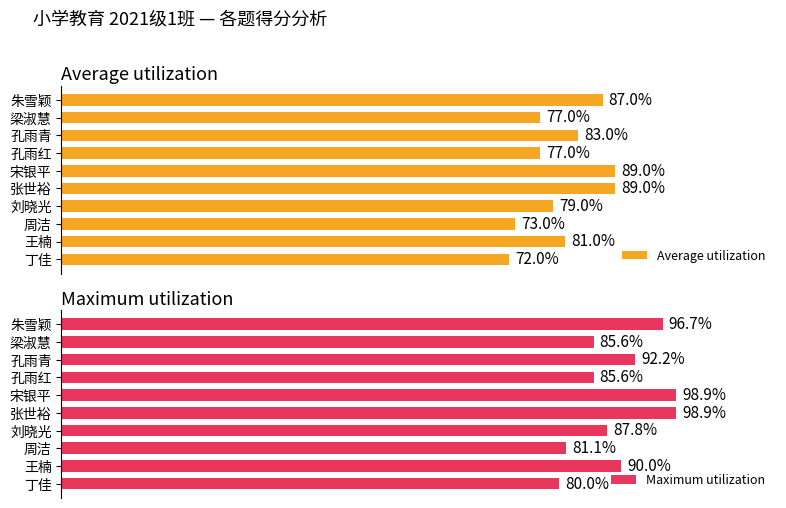

Rank the categories by Average utilization value from highest to lowest.

宋银平, 张世裕, 朱雪颖, 孔雨青, 王楠, 刘晓光, 梁淑慧, 孔雨红, 周洁, 丁佳